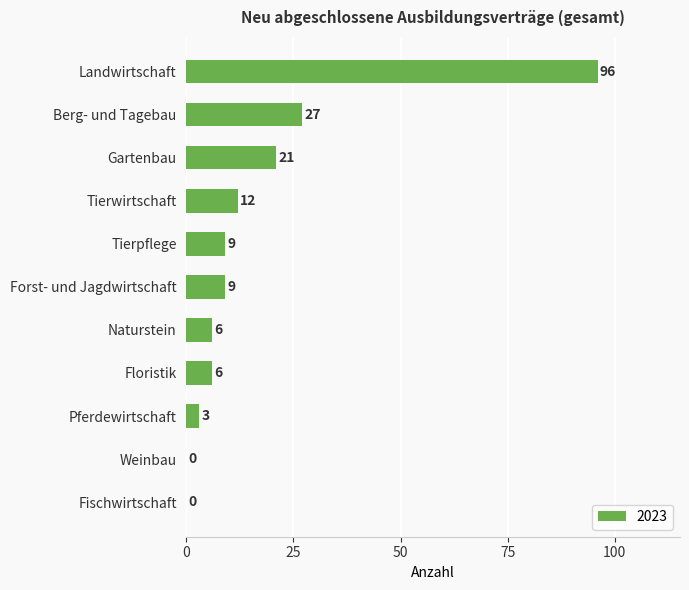

At which label is the value closest to 48?

Berg- und Tagebau